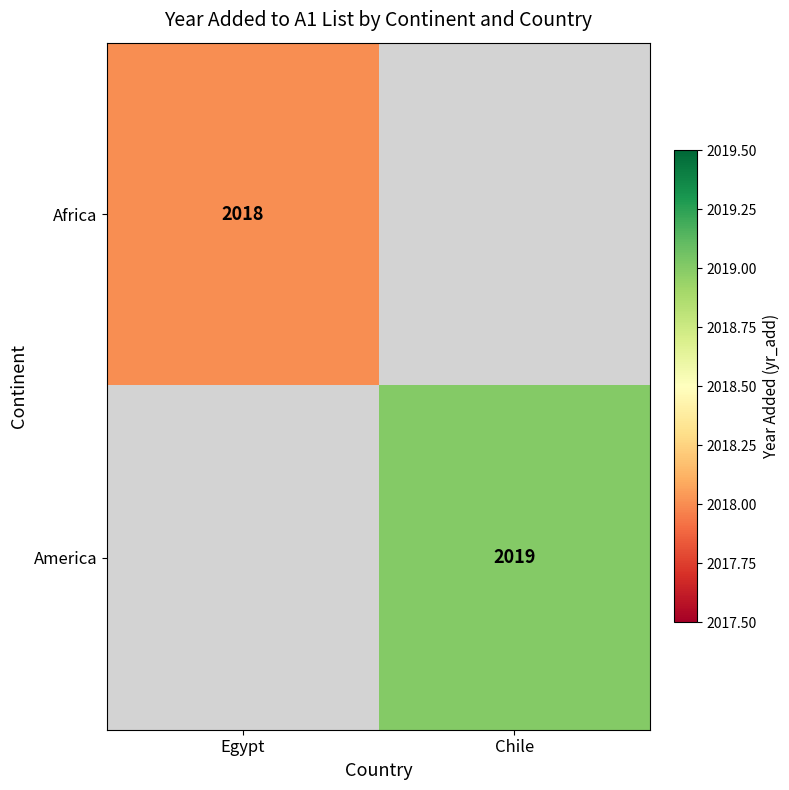

The America series shows 2019 at Chile. True or false?

True